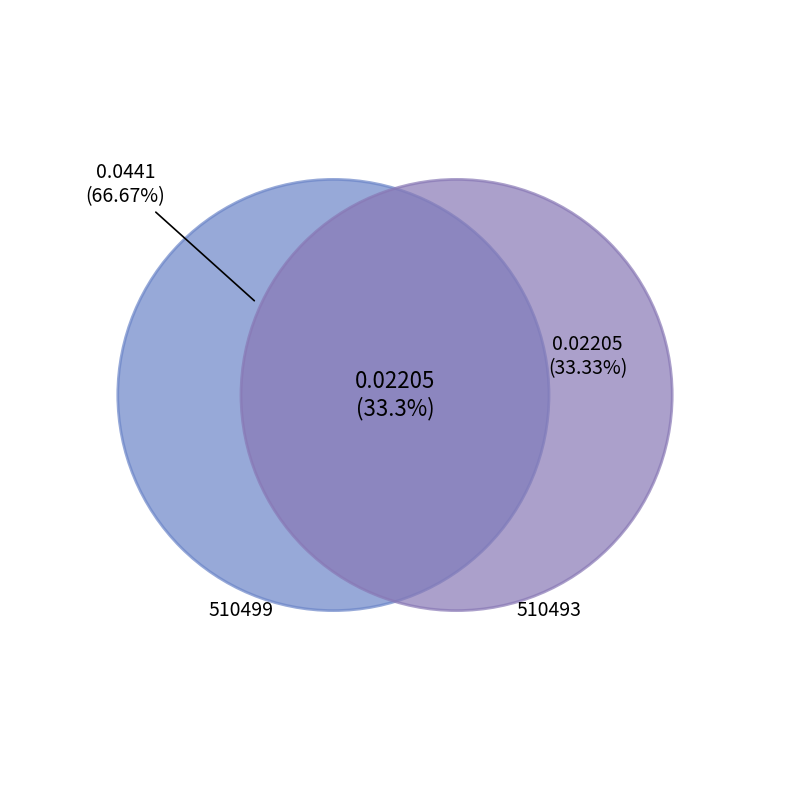

What is the largest slice in the pie chart?

510499